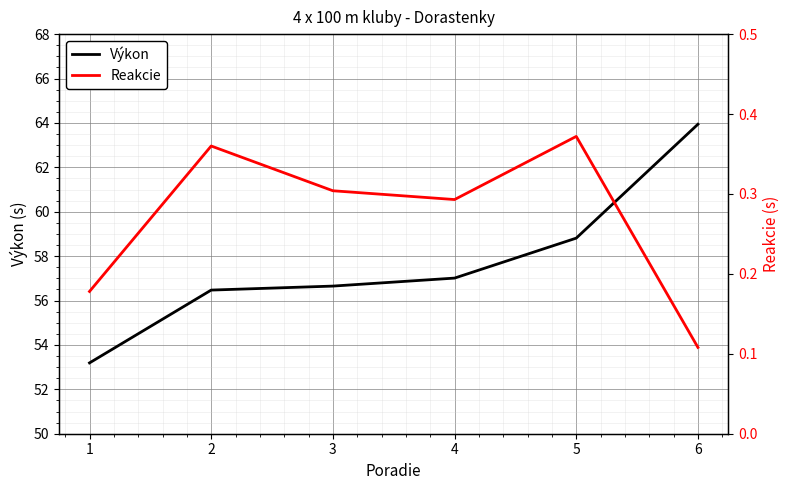

List the labels in order of Reakcie value, largest first.

5, 2, 3, 4, 1, 6